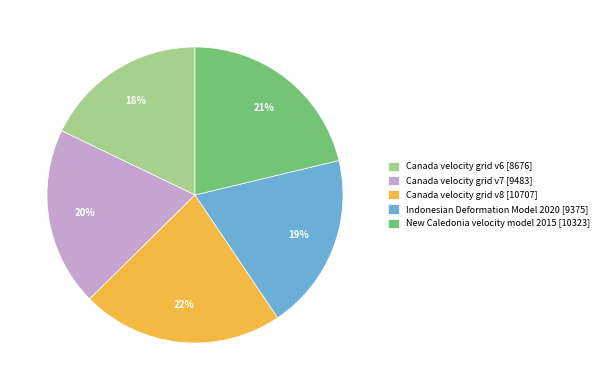

To the nearest percent, what portion does New Caledonia velocity model 2015 represent?

21%